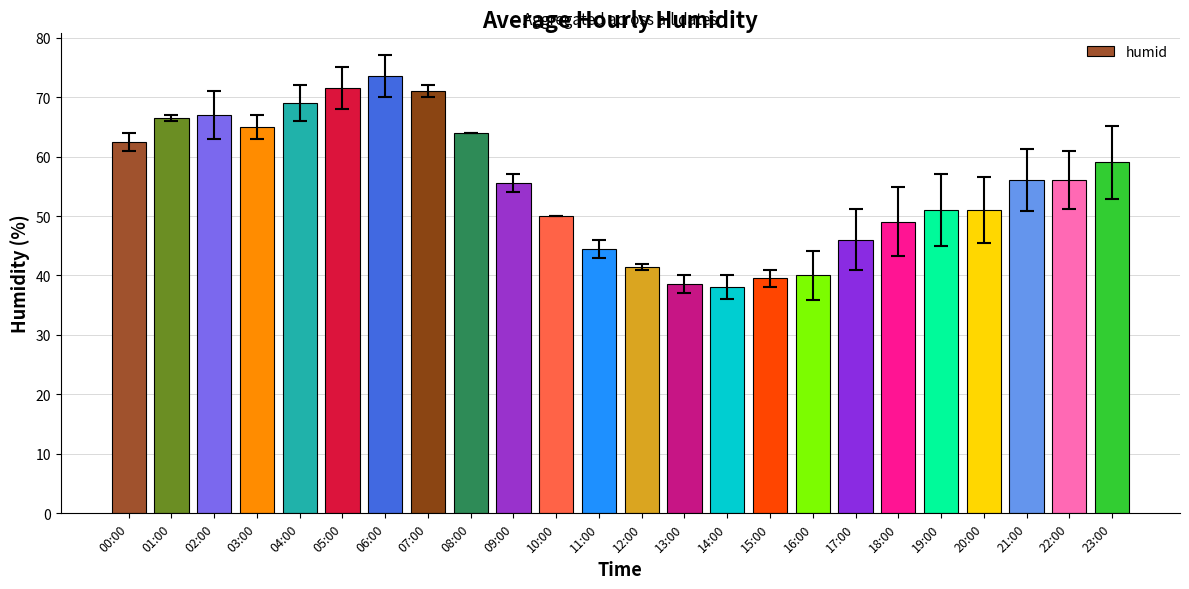

What is the average value?

55.2